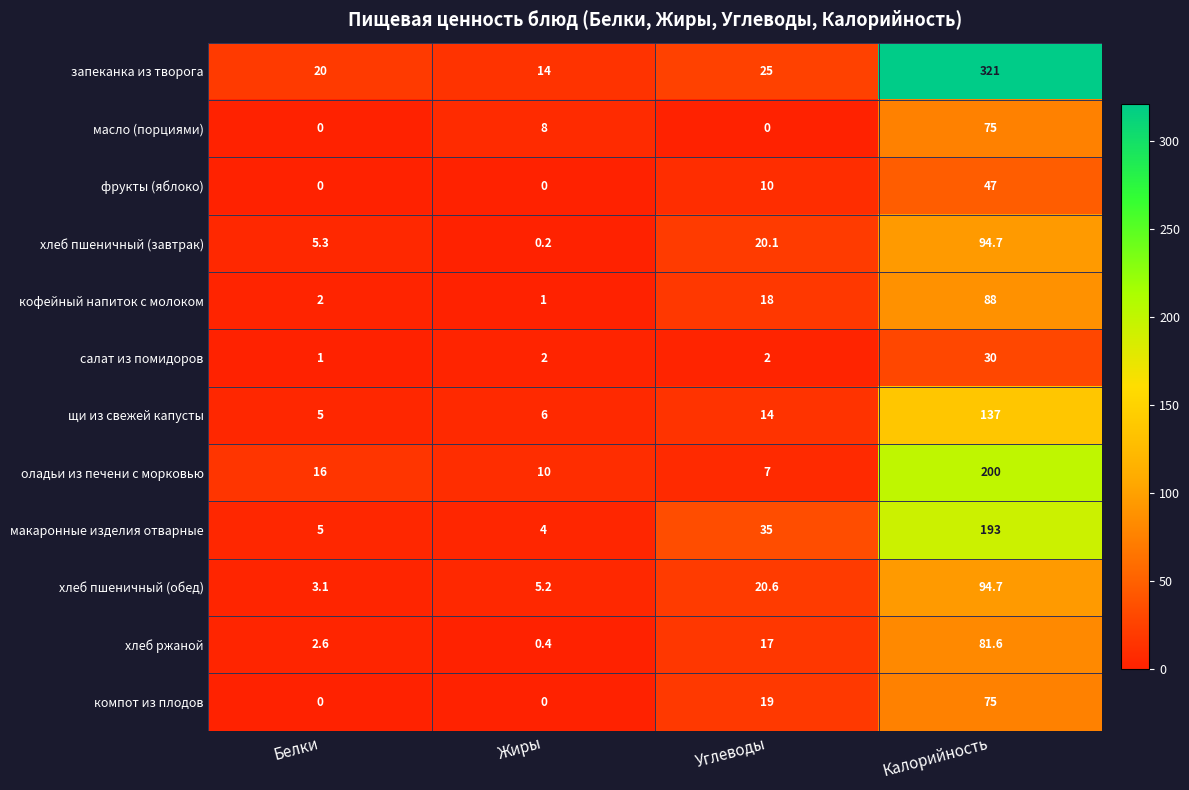

True or false: хлеб ржаной has a value of 81.6 at Калорийность.

True